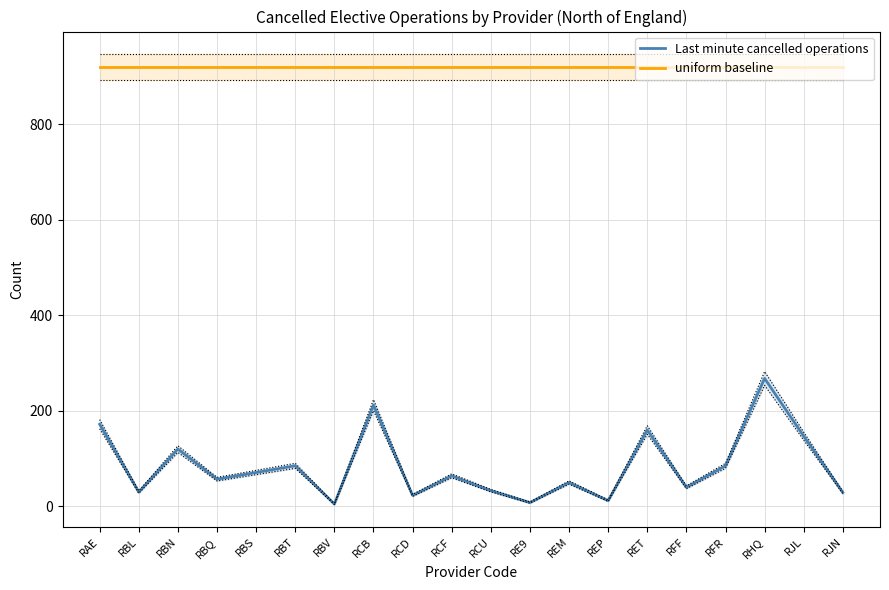

True or false: uniform baseline has more than 2 points higher than both neighbors.

False